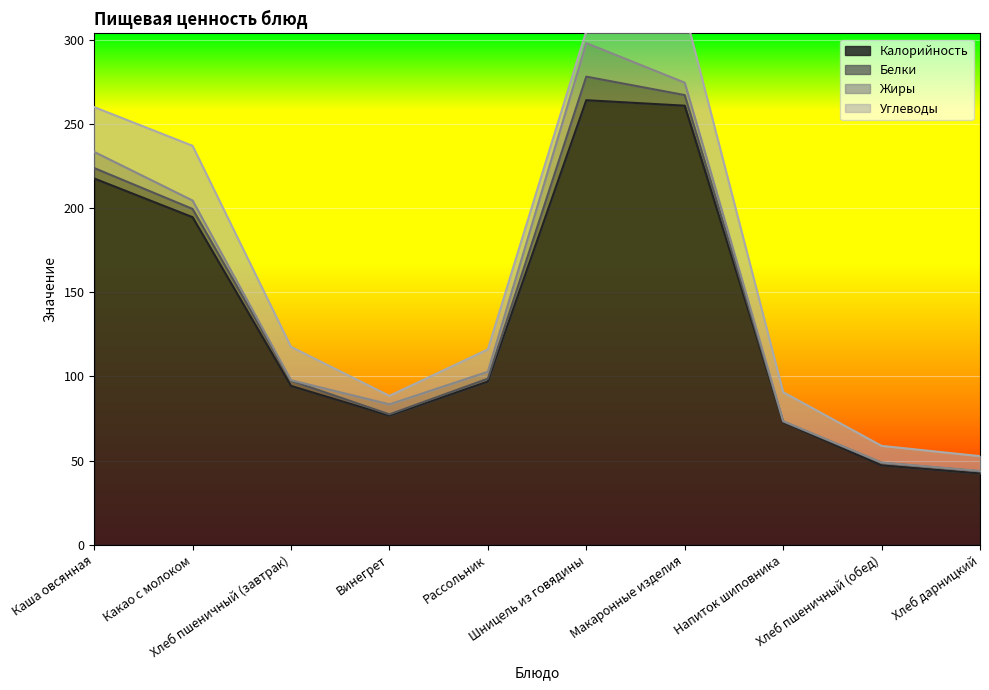

Where do Углеводы and Белки first cross each other?

Рассольник and Шницель из говядины